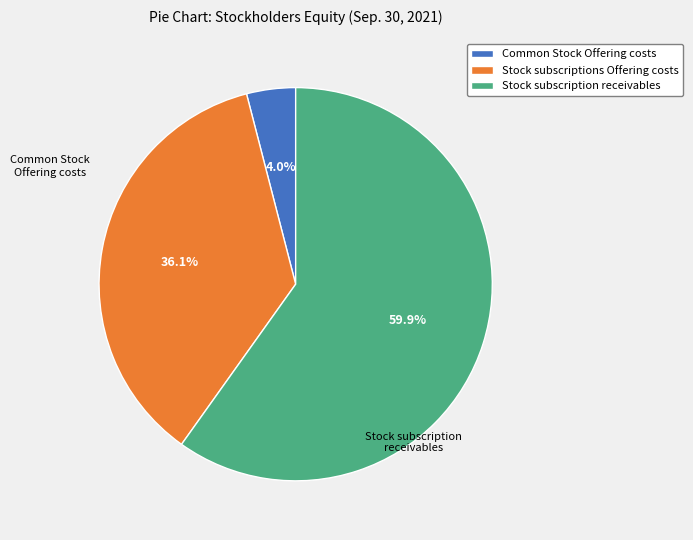

Count the number of slices in the pie.

3